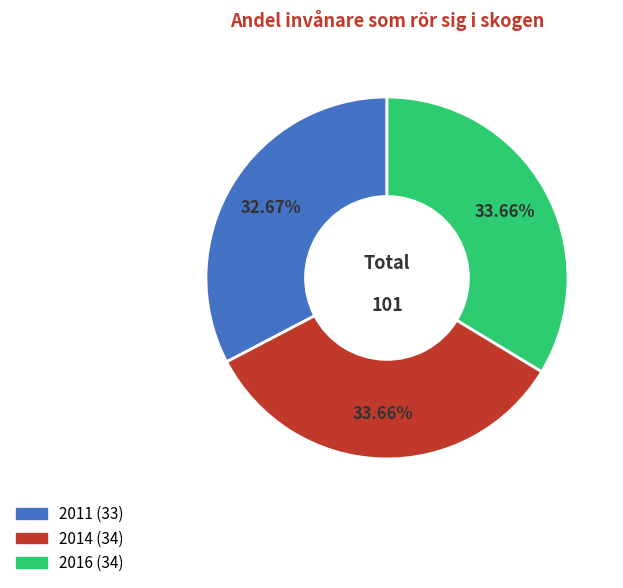

To the nearest percent, what percentage of the pie is 2014?

34%